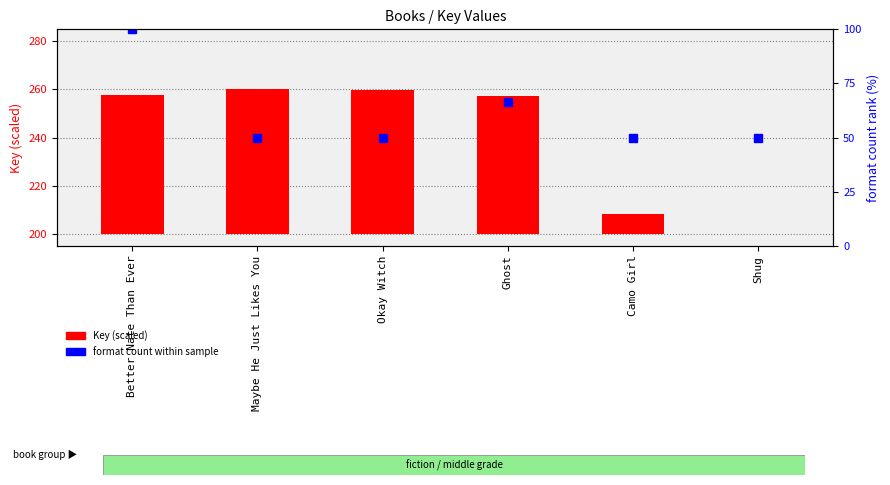

The value of format count % at Okay Witch is 18.5. True or false?

False